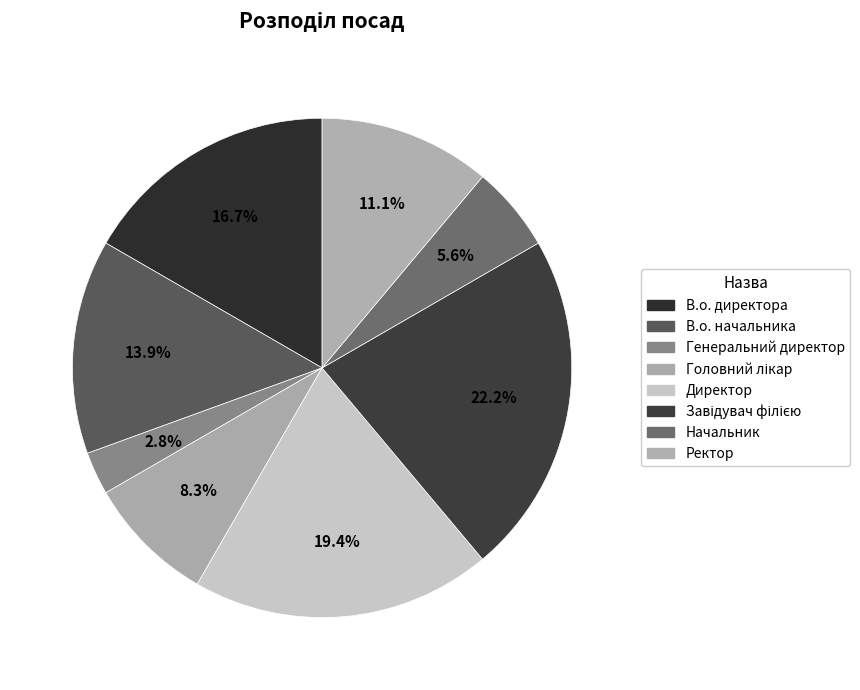

How much of the chart is everything except Головний лікар?

91.7%